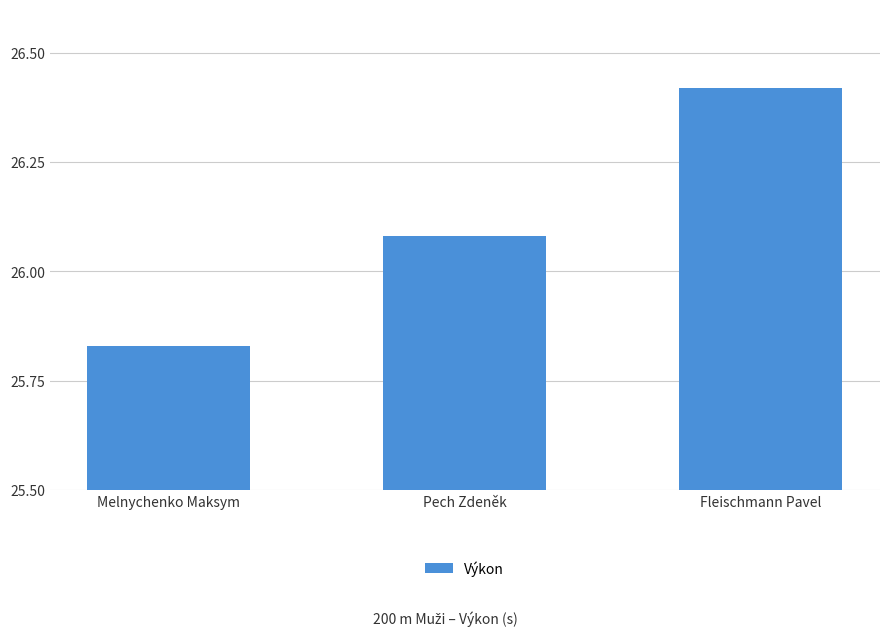

At which label is the value closest to 26?

Pech Zdeněk